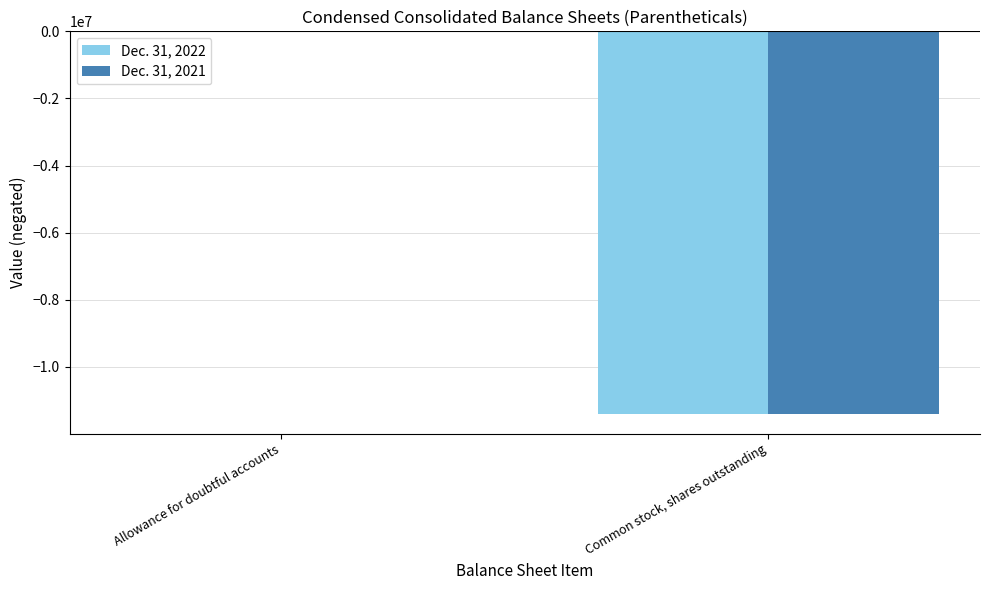

At which label is Dec. 31, 2022 closest to -5709017?

Allowance for doubtful accounts